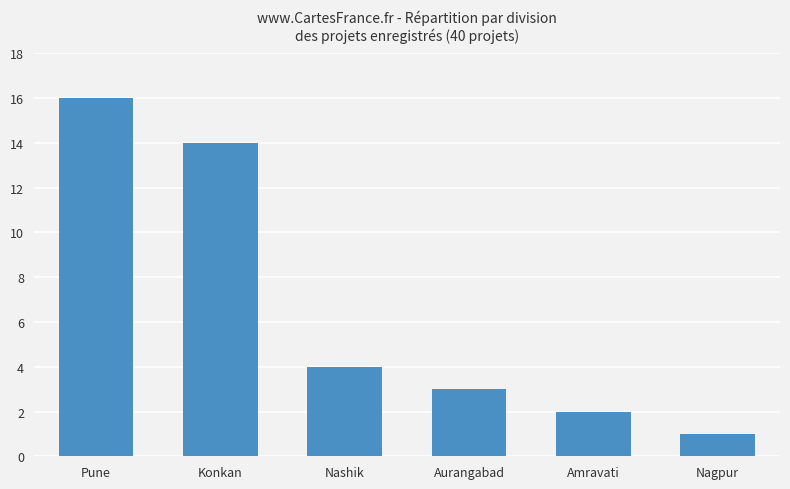

List the labels in order of value, smallest first.

Nagpur, Amravati, Aurangabad, Nashik, Konkan, Pune